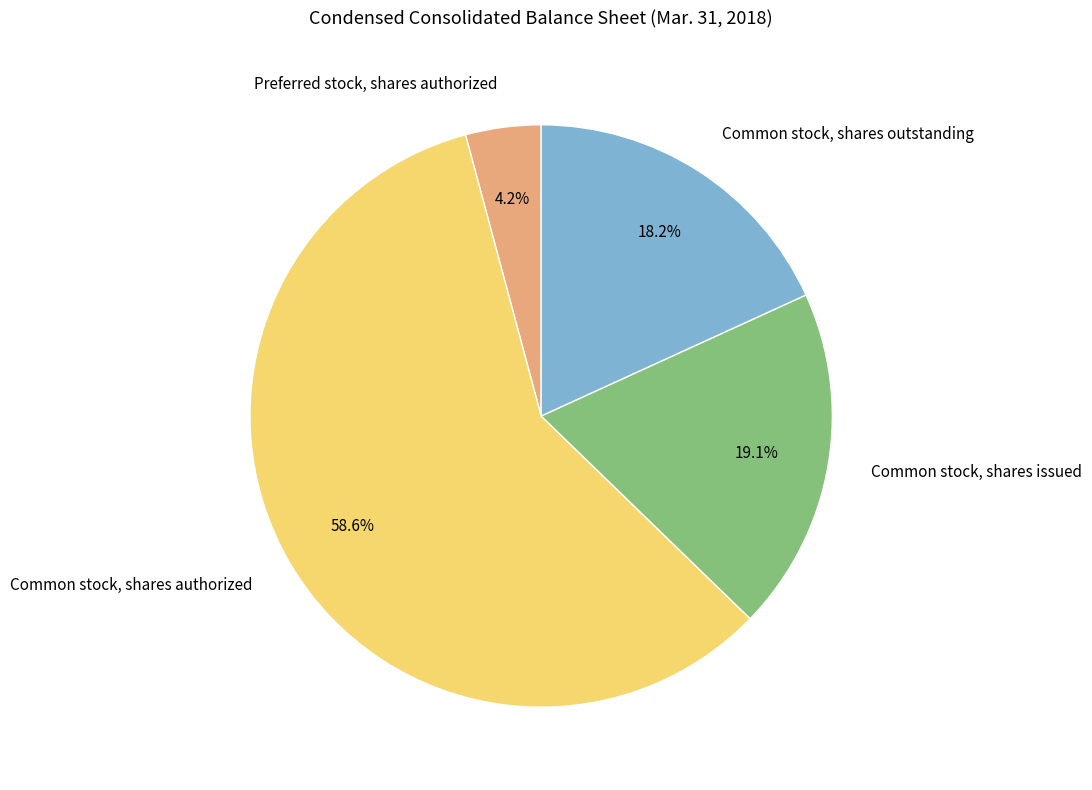

True or false: Preferred stock, shares authorized accounts for 4% of the total.

True